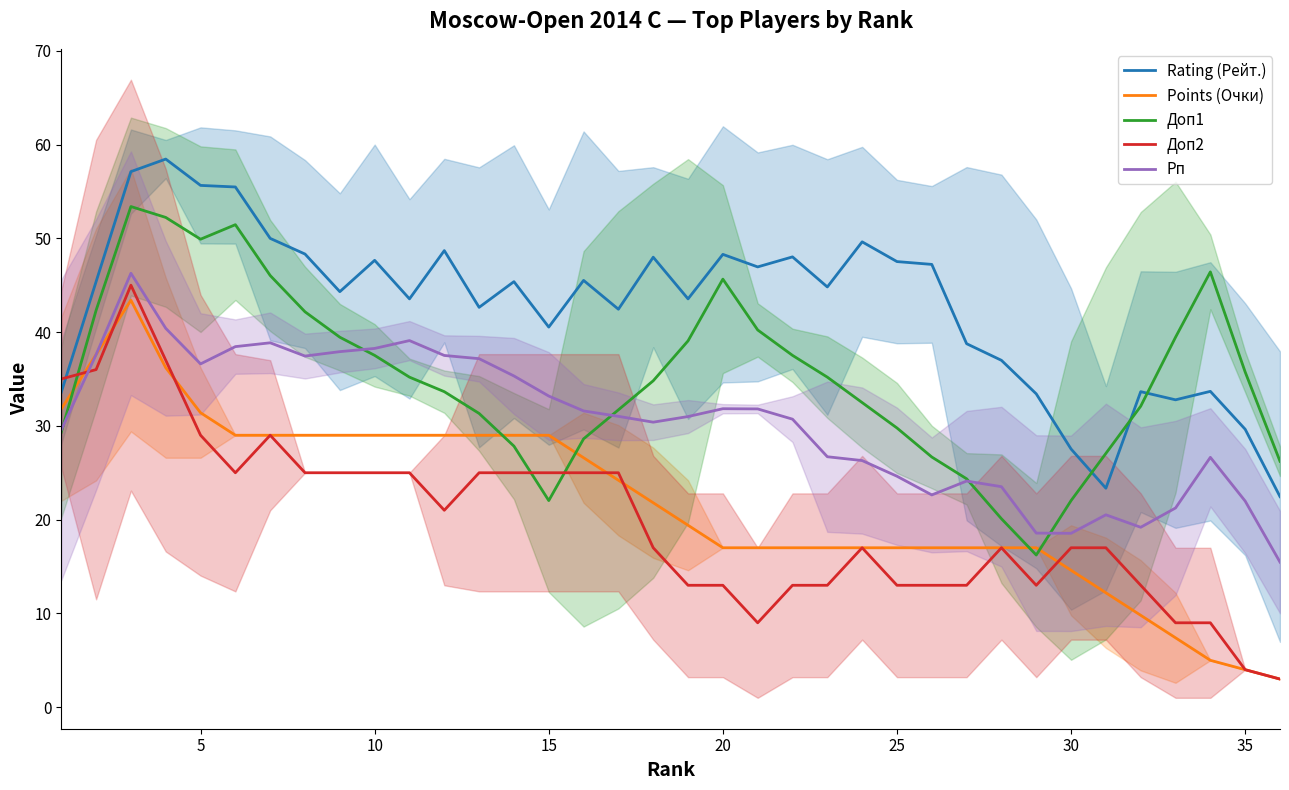

Reading left to right, transcribe all the data shown in this chart.

Rating (Рейт.): 33.6	45.4	57.1	58.4	55.6	55.5	50.0	48.3	44.3	47.7	43.5	48.7	42.6	45.4	40.5	45.5	42.4	48.0	43.5	48.3	46.9	48.0	44.8	49.6	47.5	47.2	38.8	37.0	33.4	27.5	23.4	33.6	32.8	33.7	29.6	22.5
Points (Очки): 31.8	37.6	43.4	36.2	31.4	29.0	29.0	29.0	29.0	29.0	29.0	29.0	29.0	29.0	29.0	26.6	24.2	21.8	19.4	17.0	17.0	17.0	17.0	17.0	17.0	17.0	17.0	17.0	17.0	14.6	12.2	9.8	7.4	5.0	4.0	3.0
Доп1: 29.3	42.3	53.4	52.2	49.9	51.5	46.0	42.2	39.5	37.5	35.2	33.6	31.3	27.8	22.0	28.6	31.7	34.8	39.1	45.6	40.2	37.5	35.2	32.5	29.8	26.7	24.4	20.1	16.2	22.0	27.1	32.1	39.5	46.4	35.7	26.2
Доп2: 35.0	36.0	45.0	37.0	29.0	25.0	29.0	25.0	25.0	25.0	25.0	21.0	25.0	25.0	25.0	25.0	25.0	17.0	13.0	13.0	9.0	13.0	13.0	17.0	13.0	13.0	13.0	17.0	13.0	17.0	17.0	13.0	9.0	9.0	4.0	3.0
Рп: 29.6	37.6	46.3	40.4	36.6	38.5	38.9	37.4	37.9	38.3	39.1	37.5	37.2	35.3	33.2	31.6	31.0	30.4	31.0	31.8	31.8	30.7	26.7	26.3	24.6	22.6	24.1	23.5	18.6	18.5	20.5	19.2	21.2	26.6	22.0	15.5